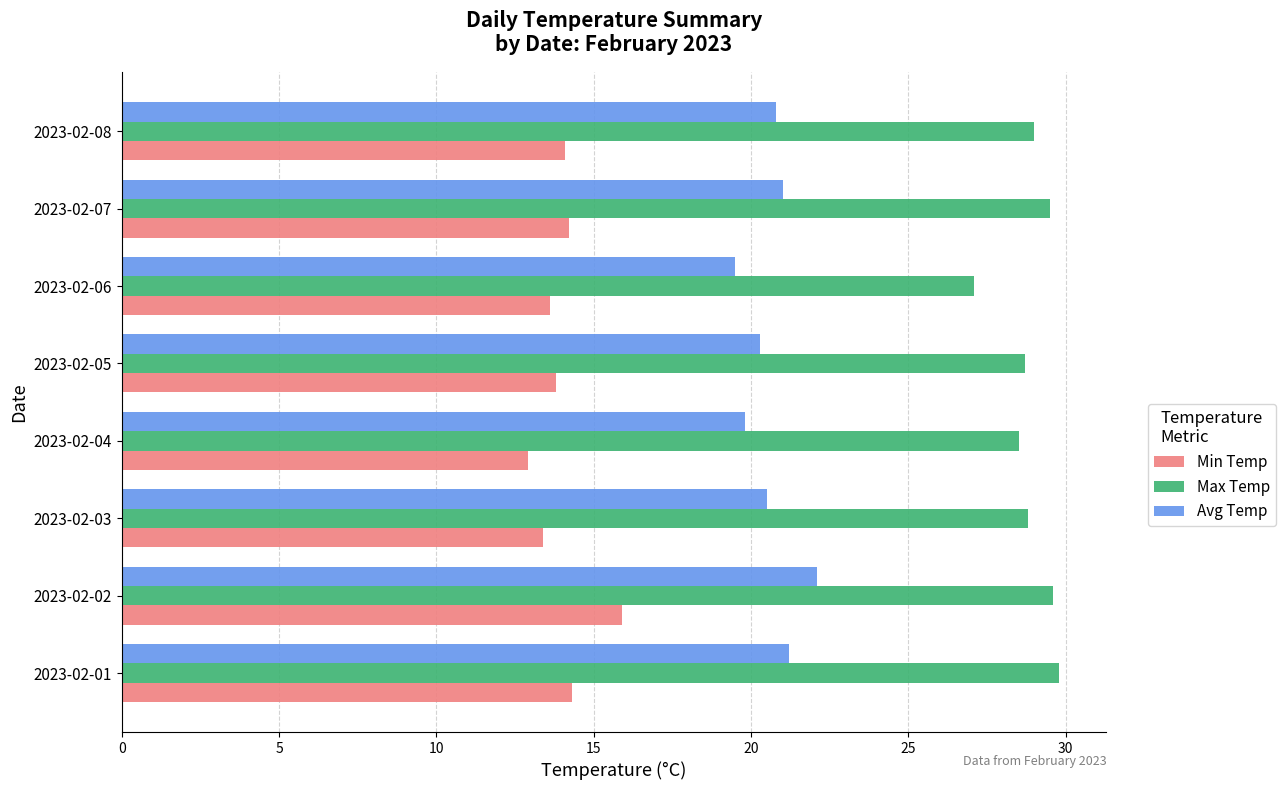

What is the difference between the highest and lowest values at 2023-02-03?

15.4